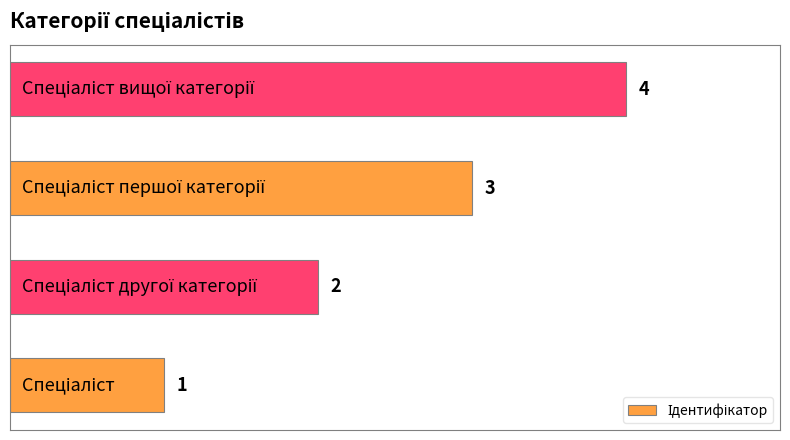

What is the difference between the maximum and minimum values?

3